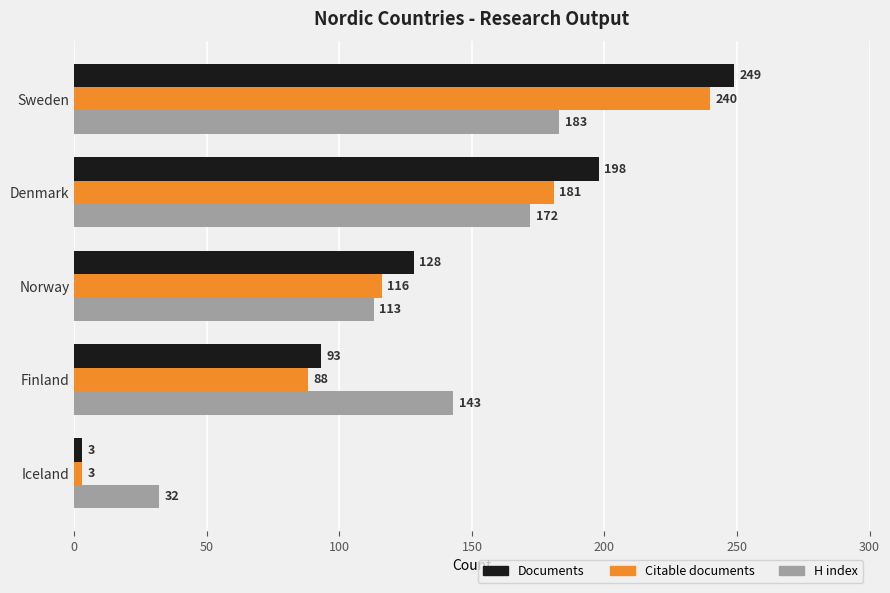

The H index series shows 63 at Finland. True or false?

False